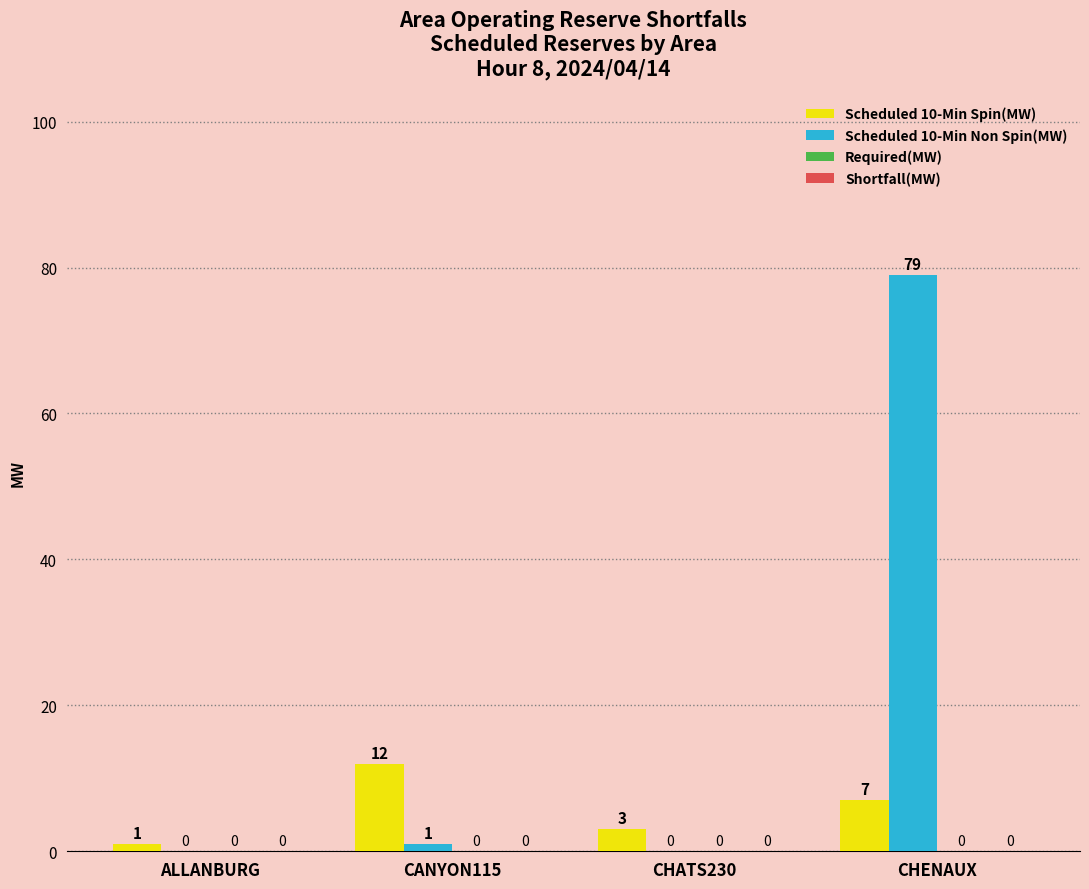

What is the average value of the Scheduled 10-Min Spin(MW) series?

6